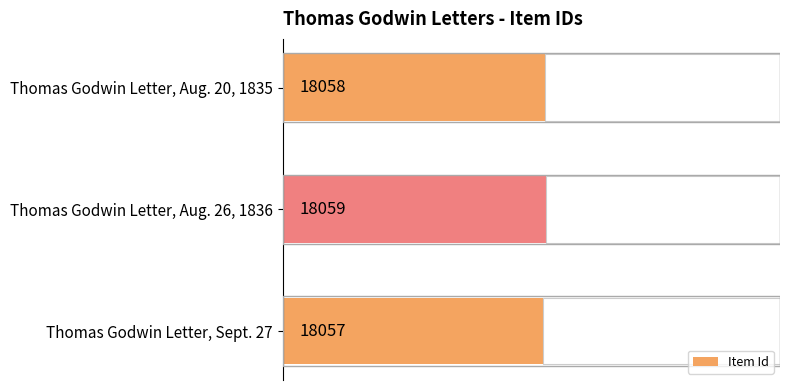

The value at Thomas Godwin Letter, Sept. 27 is 18057. True or false?

True